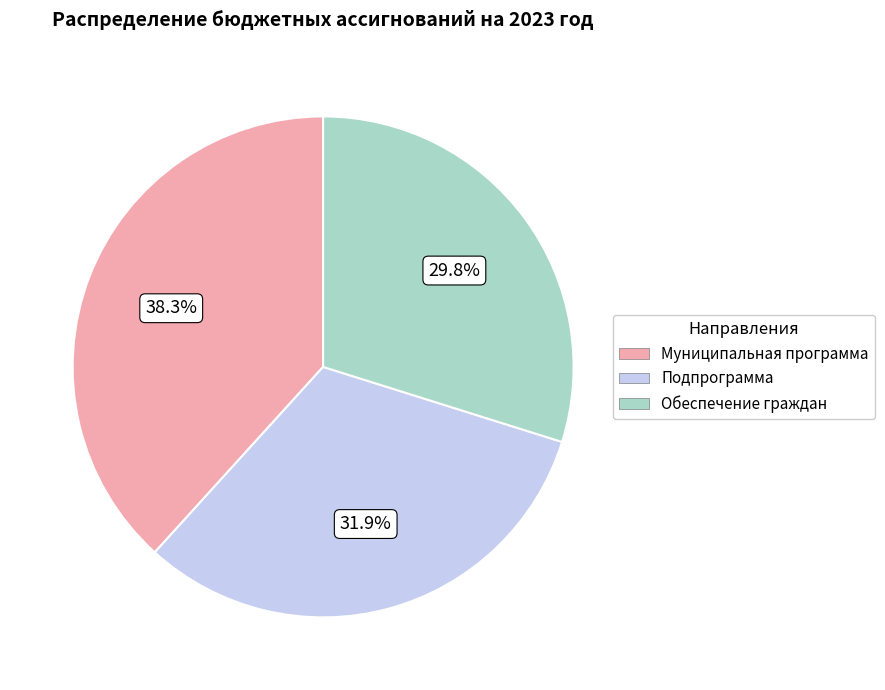

Is there a majority slice in this chart?

No